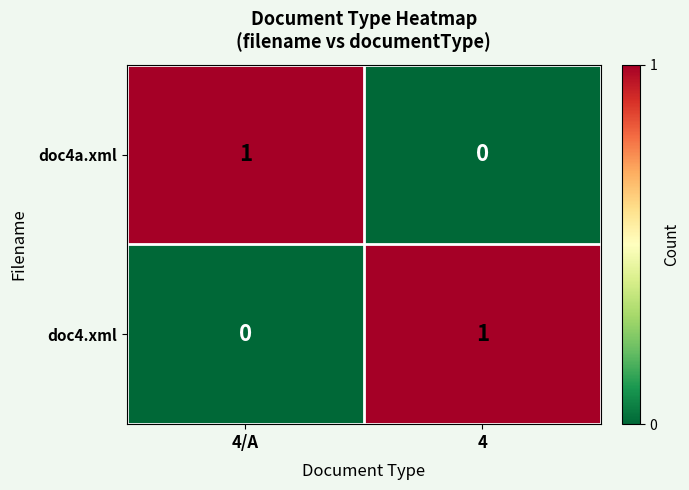

List the labels in order of doc4.xml value, smallest first.

4/A, 4